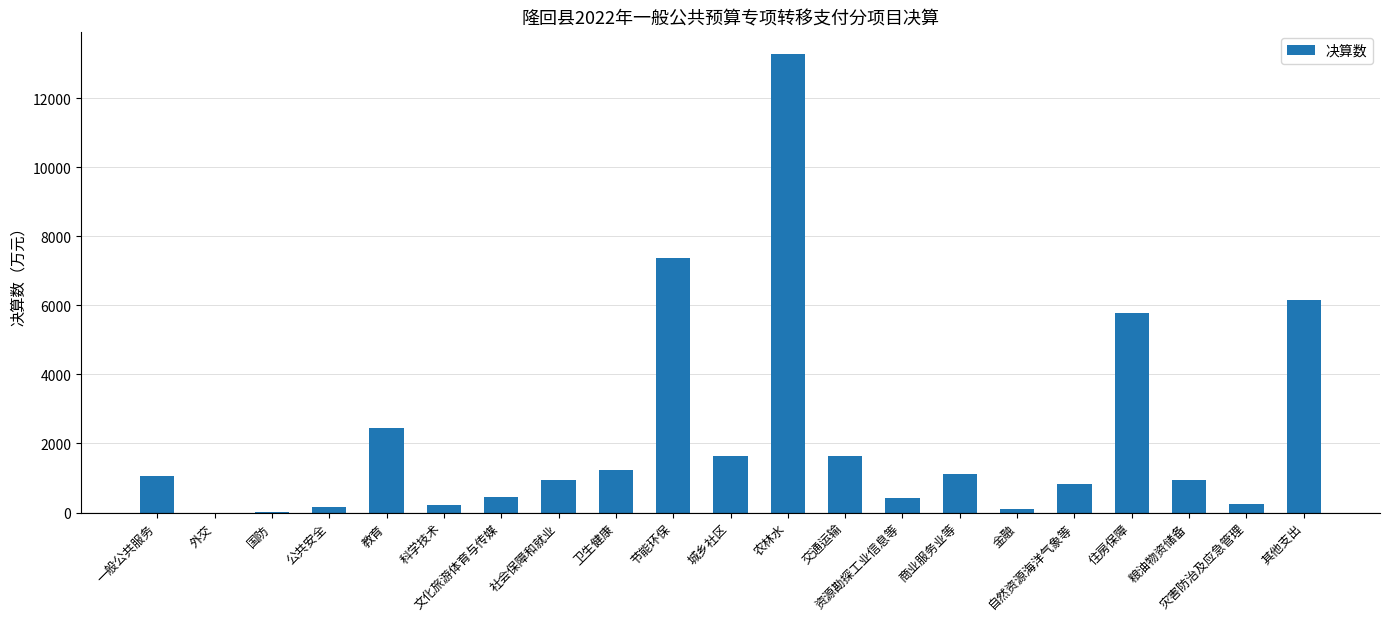

What is the greatest value displayed?

13270